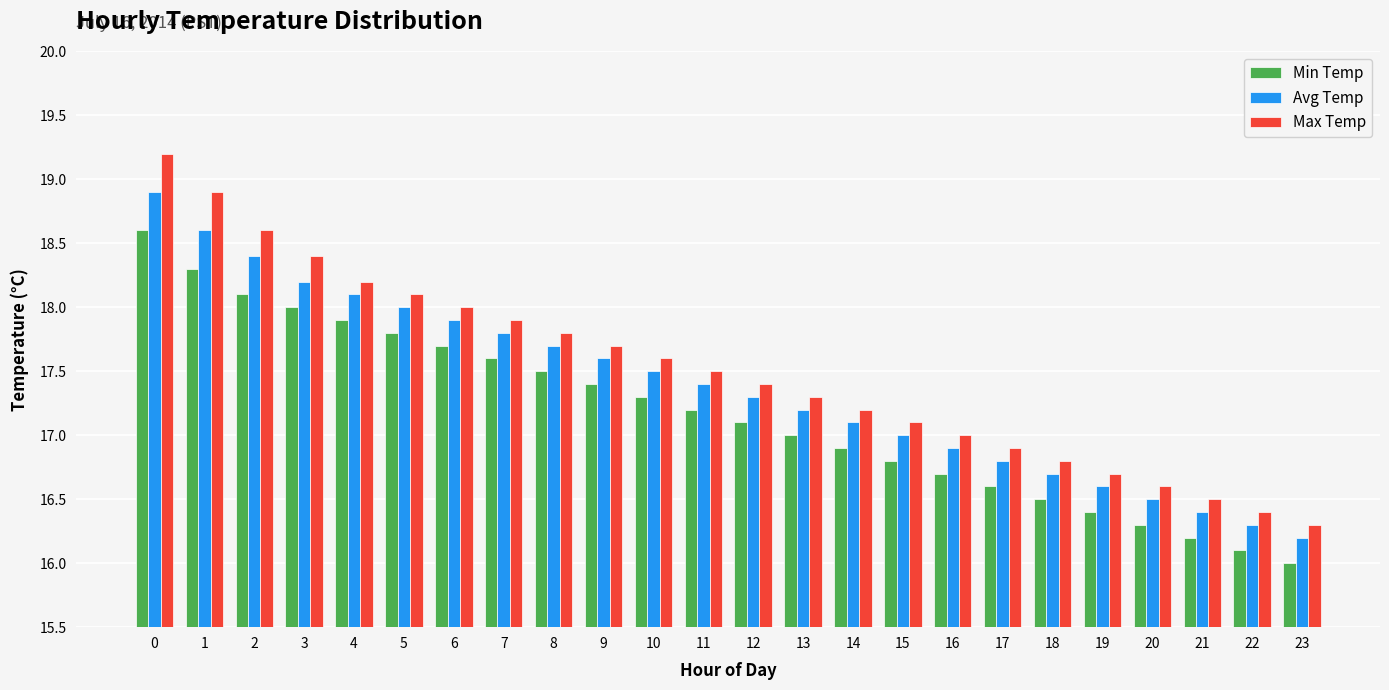

Reading left to right, extract all data points from this chart.

Min Temp: 18.6	18.3	18.1	18.0	17.9	17.8	17.7	17.6	17.5	17.4	17.3	17.2	17.1	17.0	16.9	16.8	16.7	16.6	16.5	16.4	16.3	16.2	16.1	16.0
Avg Temp: 18.9	18.6	18.4	18.2	18.1	18.0	17.9	17.8	17.7	17.6	17.5	17.4	17.3	17.2	17.1	17.0	16.9	16.8	16.7	16.6	16.5	16.4	16.3	16.2
Max Temp: 19.2	18.9	18.6	18.4	18.2	18.1	18.0	17.9	17.8	17.7	17.6	17.5	17.4	17.3	17.2	17.1	17.0	16.9	16.8	16.7	16.6	16.5	16.4	16.3